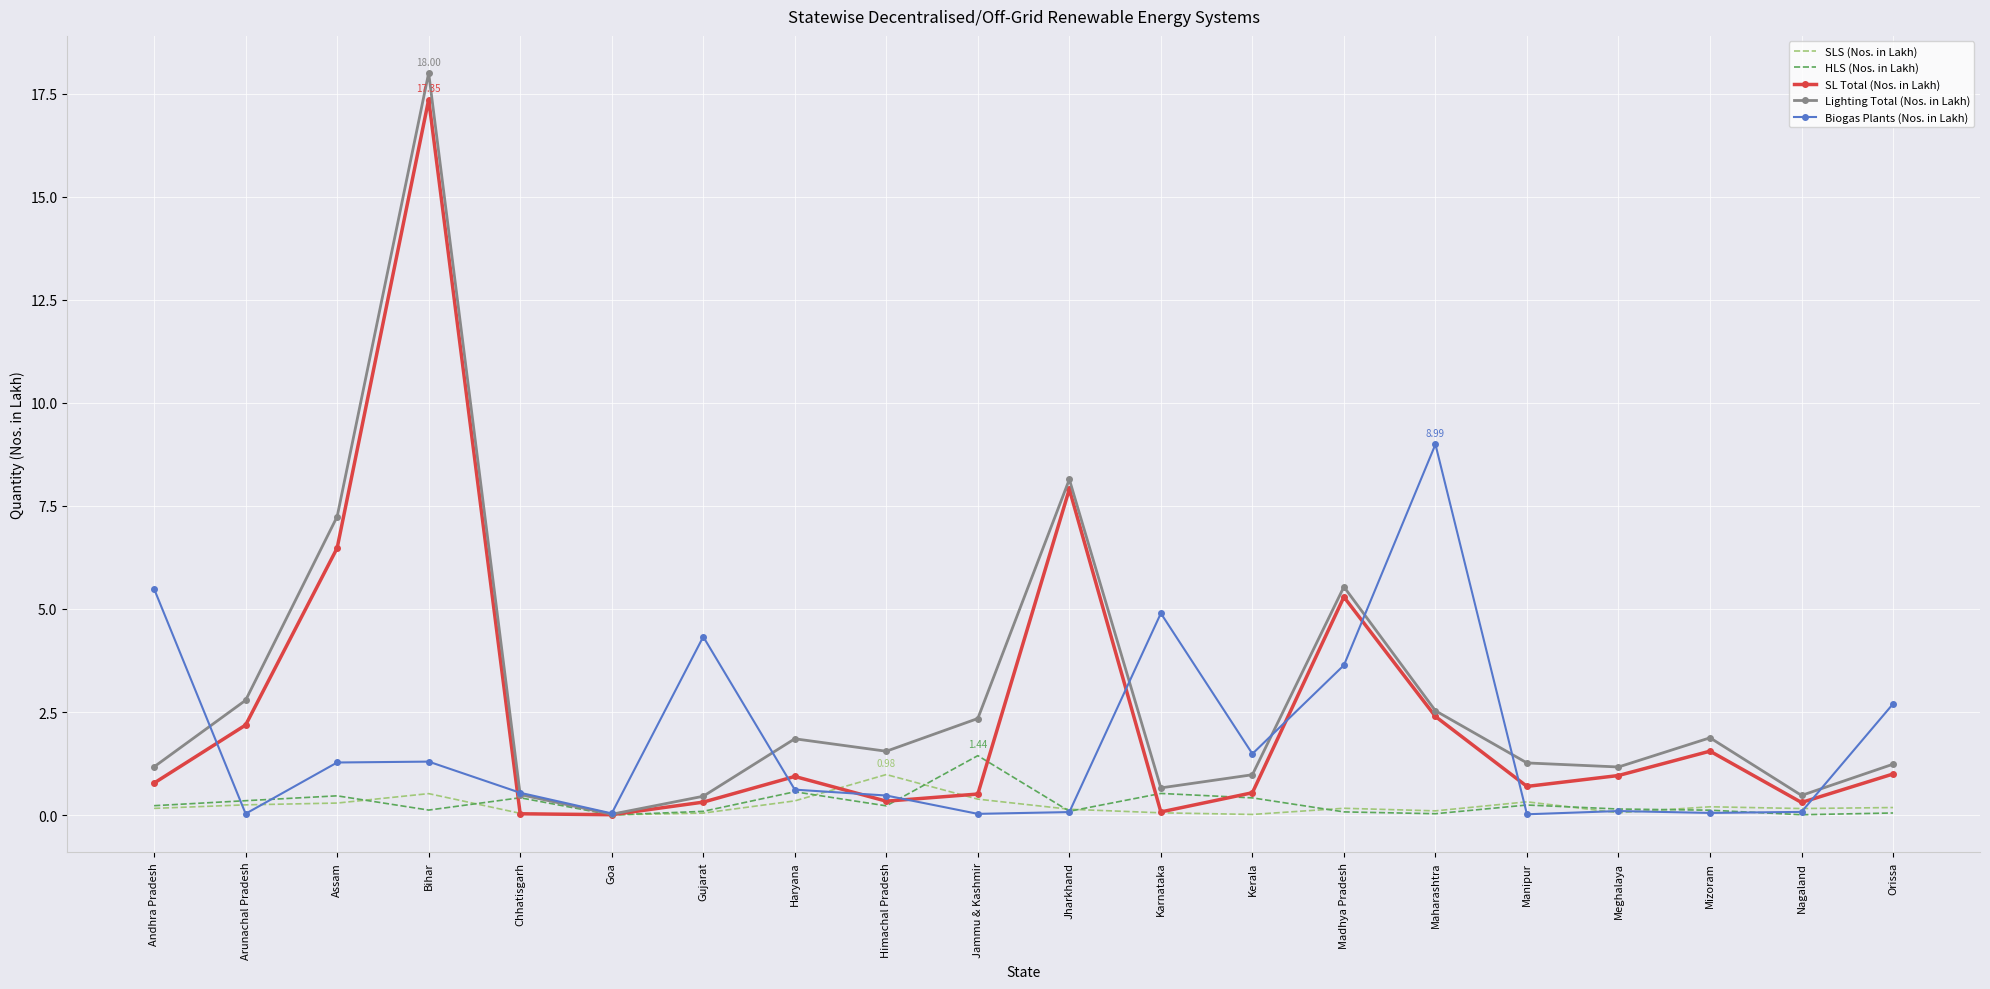

Which category has the highest value across all series?

Bihar